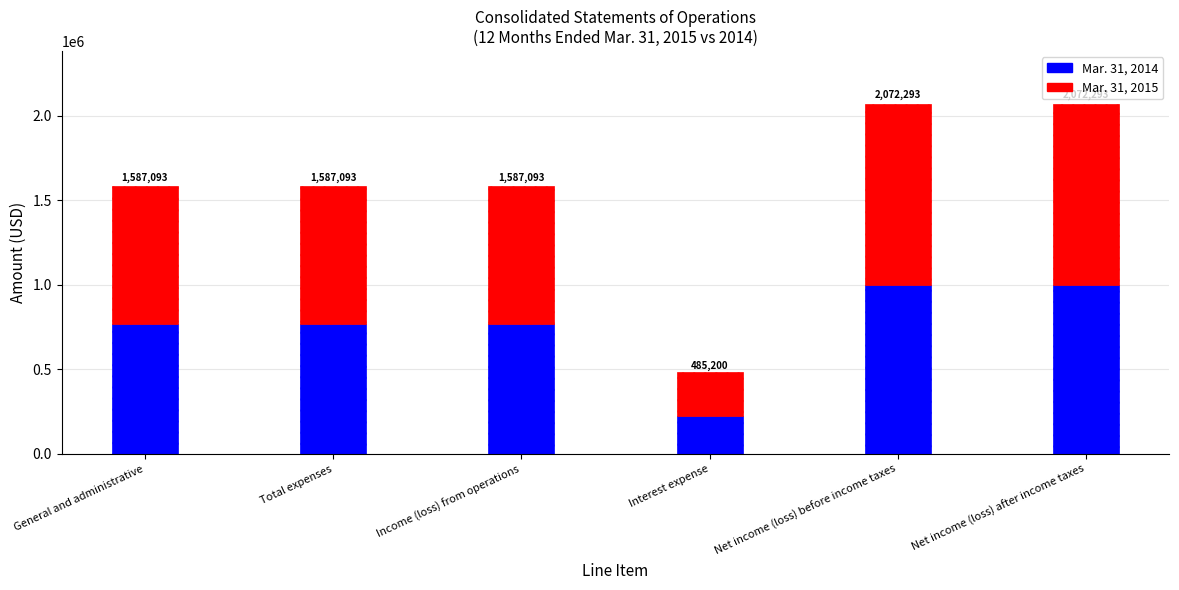

How many bars are there in total?

6